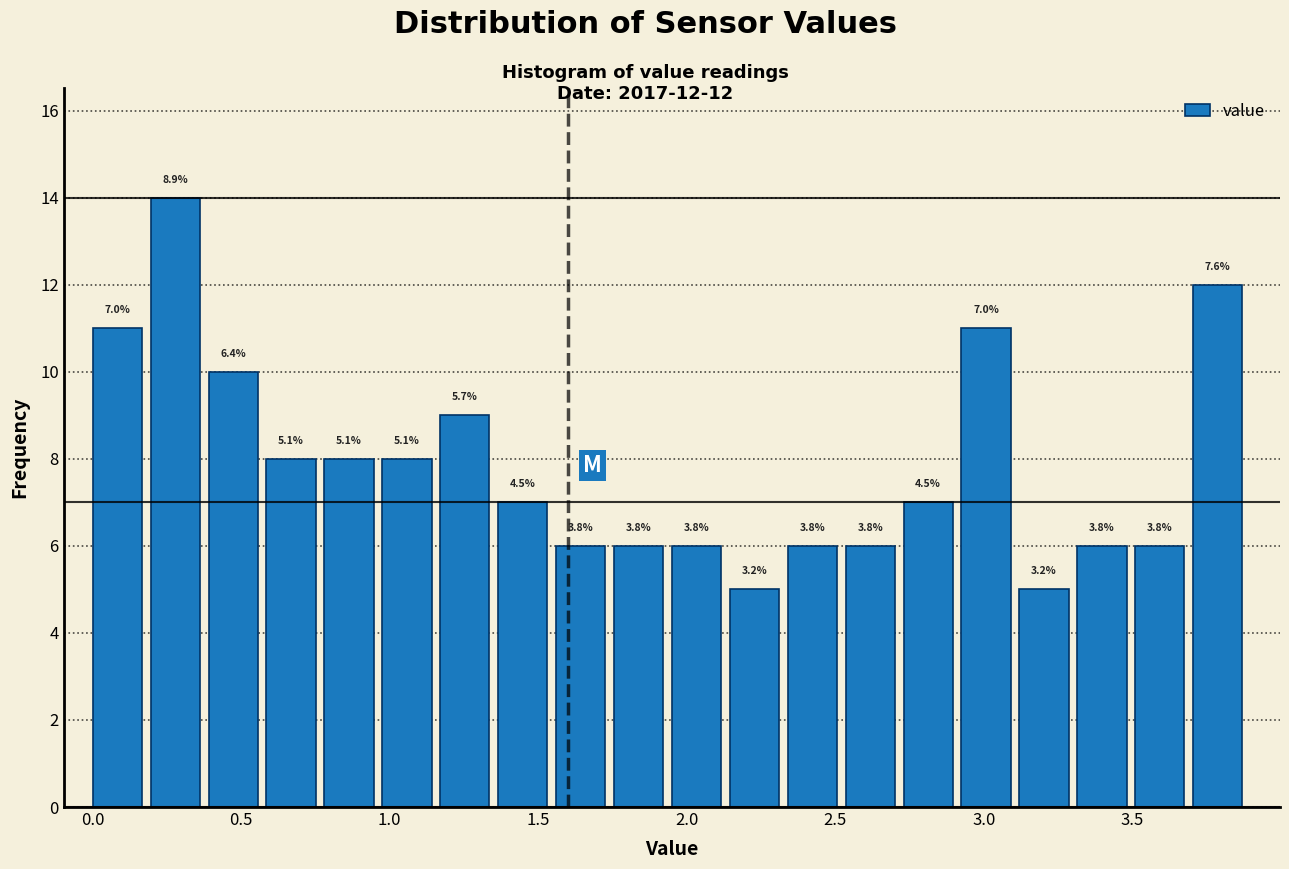

Around what value on the x-axis is the tallest bar? Give the approximate position of its centre, as read against the axis.

0.30